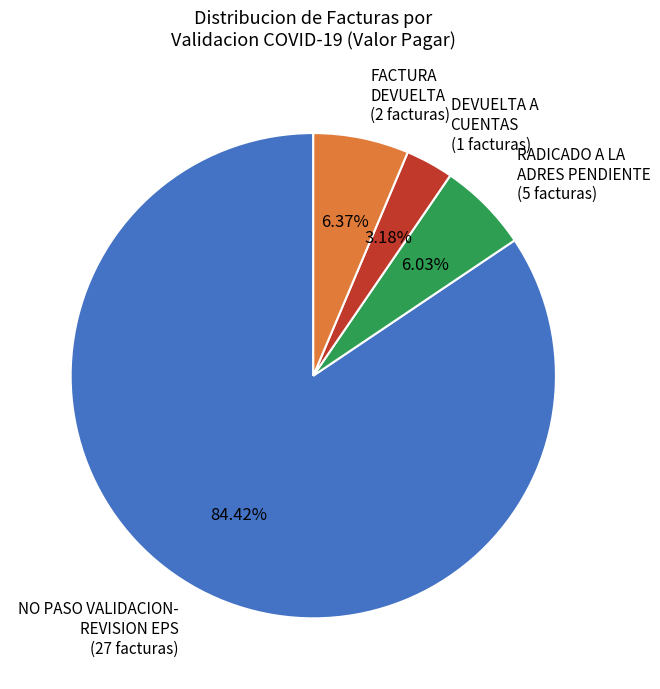

Do NO PASO VALIDACION- REVISION EPS (27 facturas) and DEVUELTA A CUENTAS (1 facturas) together represent more than half of the pie?

Yes